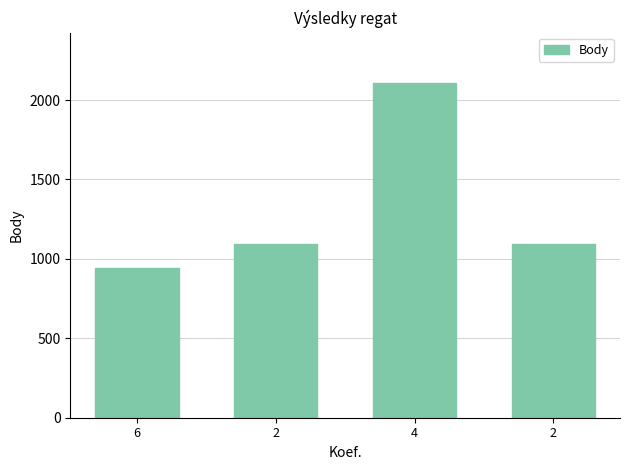

True or false: the data shows 1096 at 2.

True